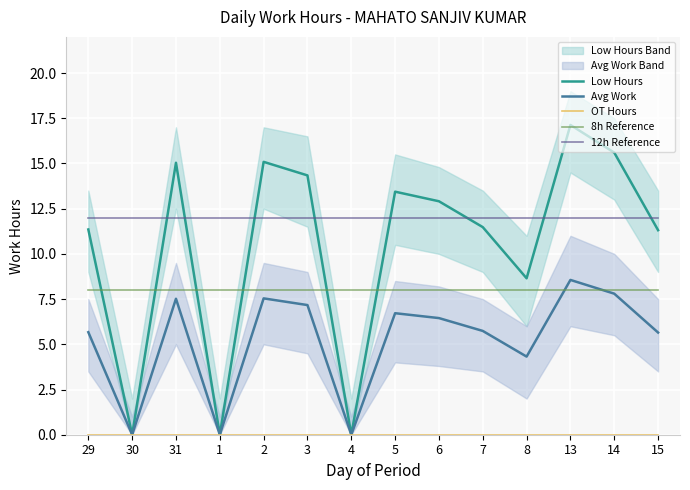

Does the chart display data point markers on the line(s)?

No